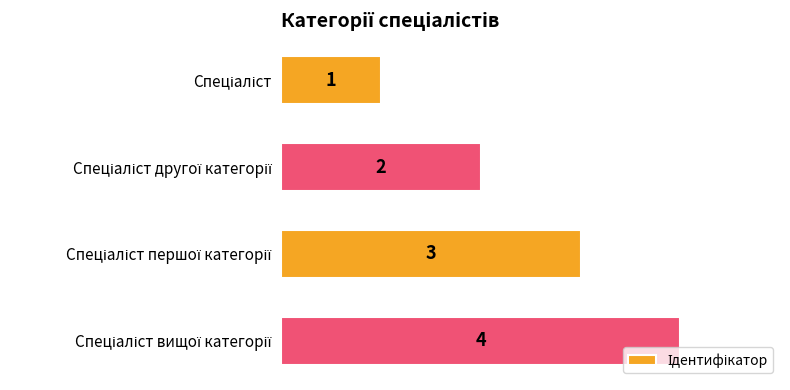

Are the bars horizontal?

Yes